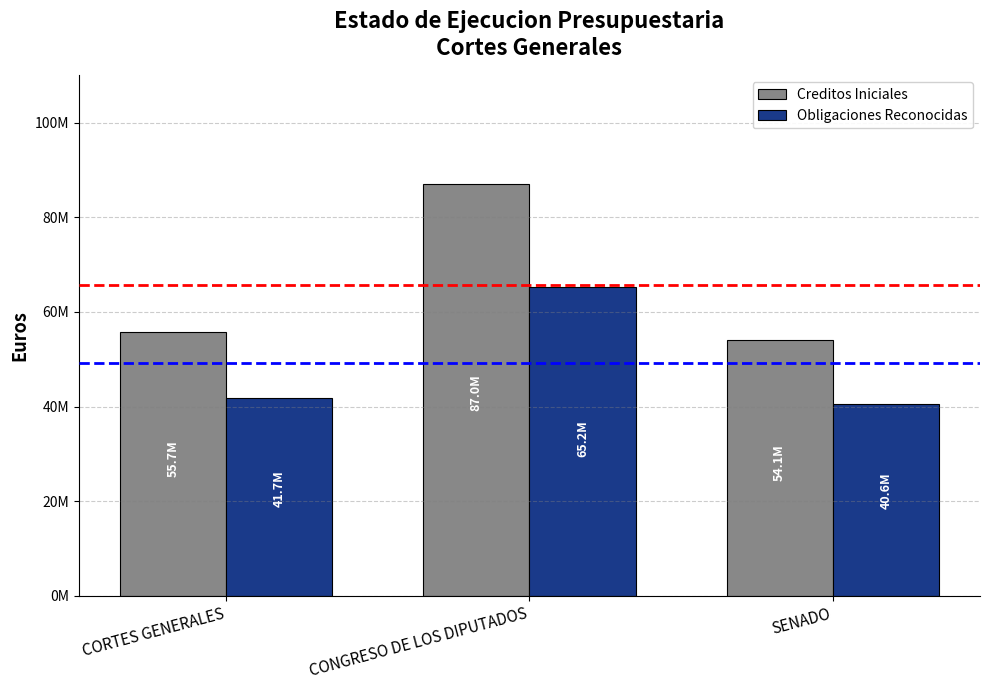

The Creditos Iniciales series shows 130470964.8 at CONGRESO DE LOS DIPUTADOS. True or false?

False